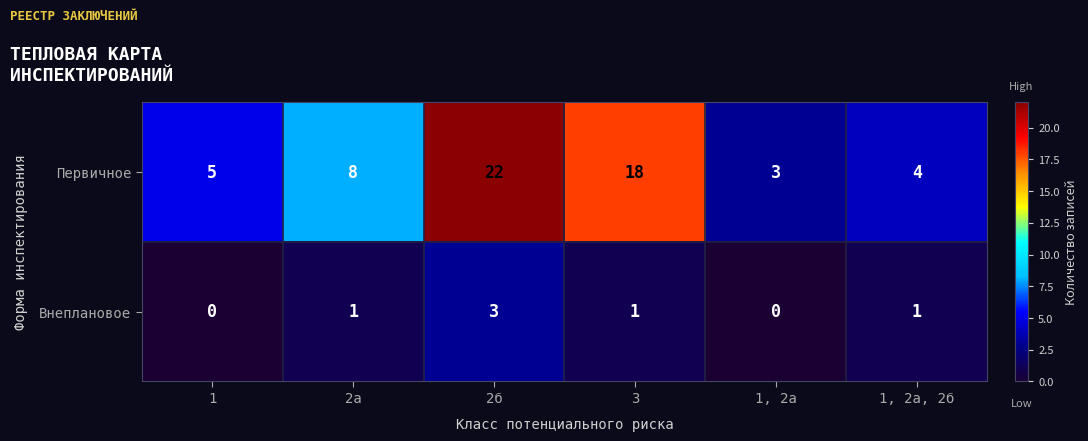

How many data points does each series have?

6